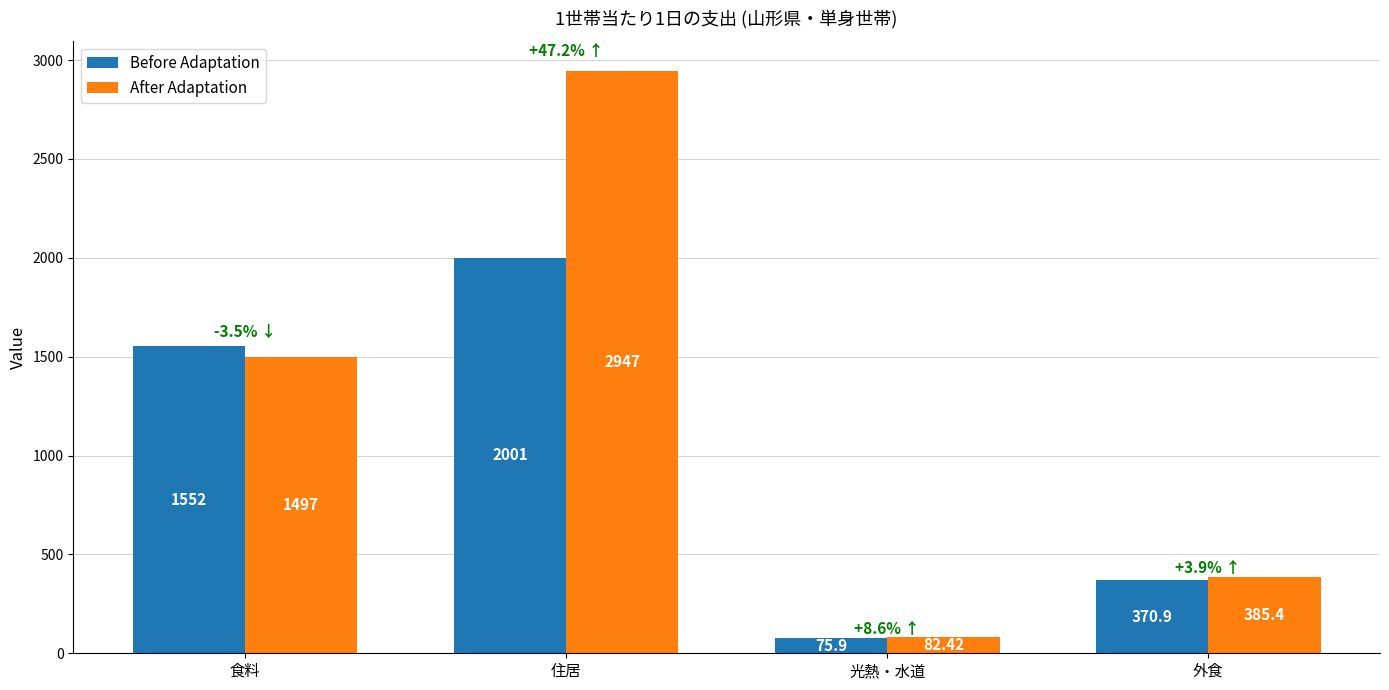

What is the maximum value shown in the chart?

2947.1